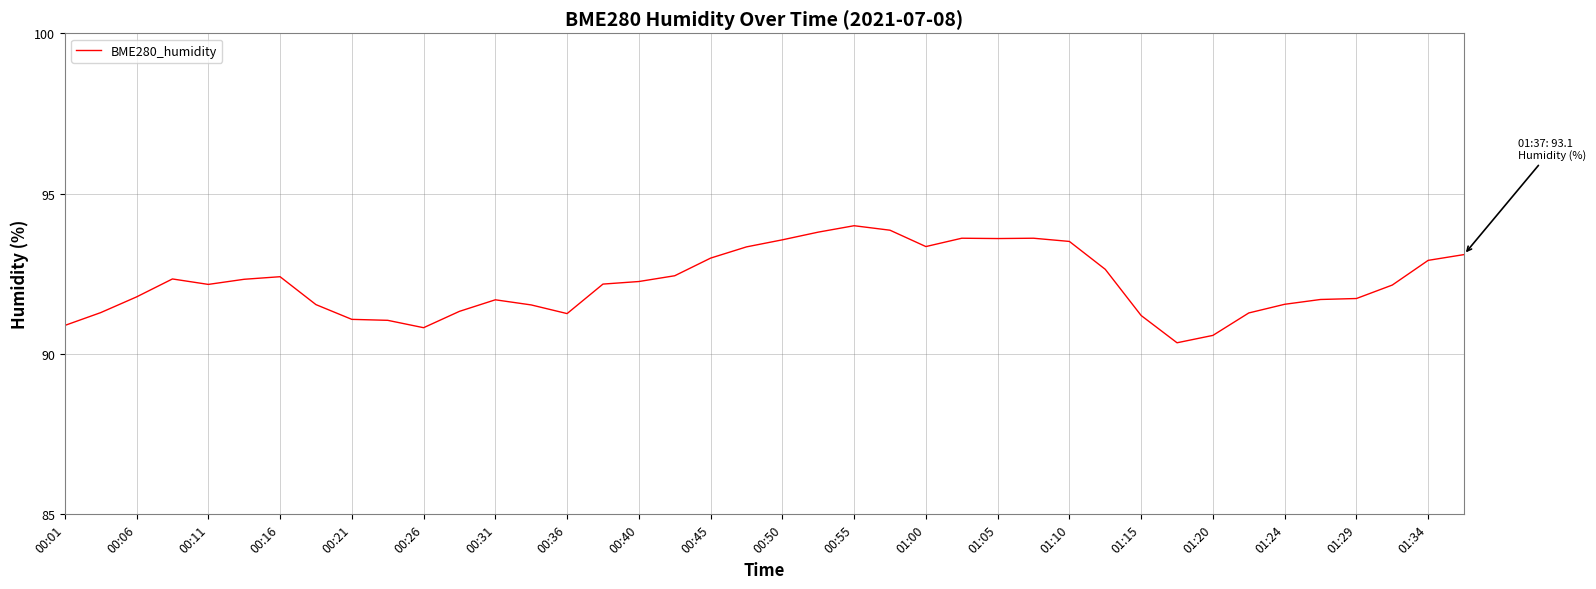

What is the greatest value displayed?

94.0